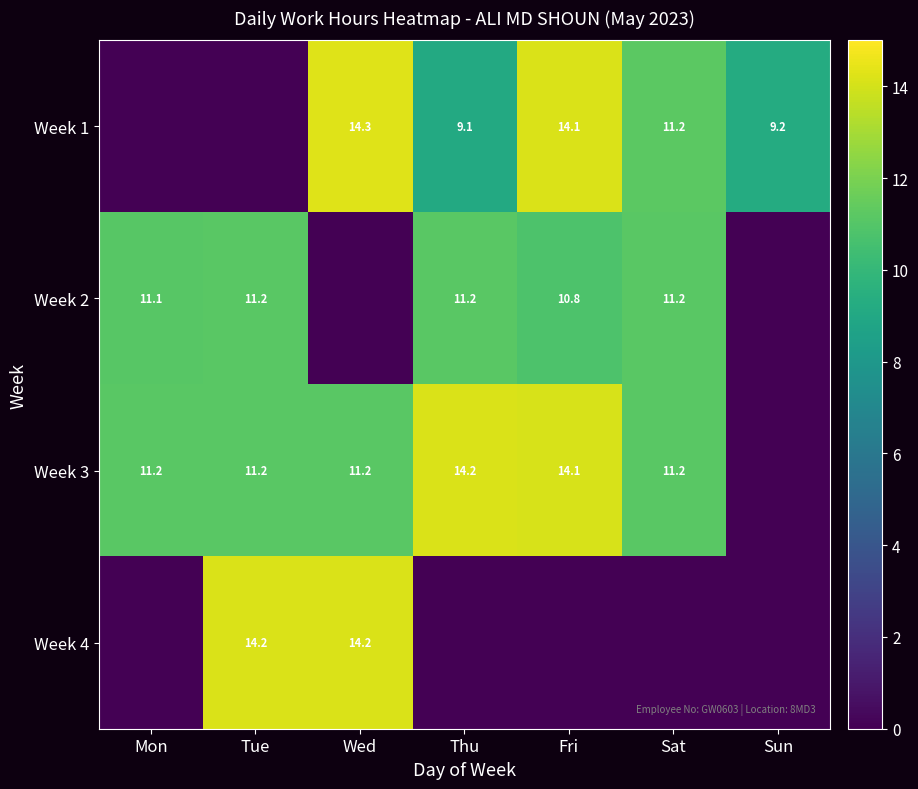

The Week 1 series shows 14.3 at Wed. True or false?

True